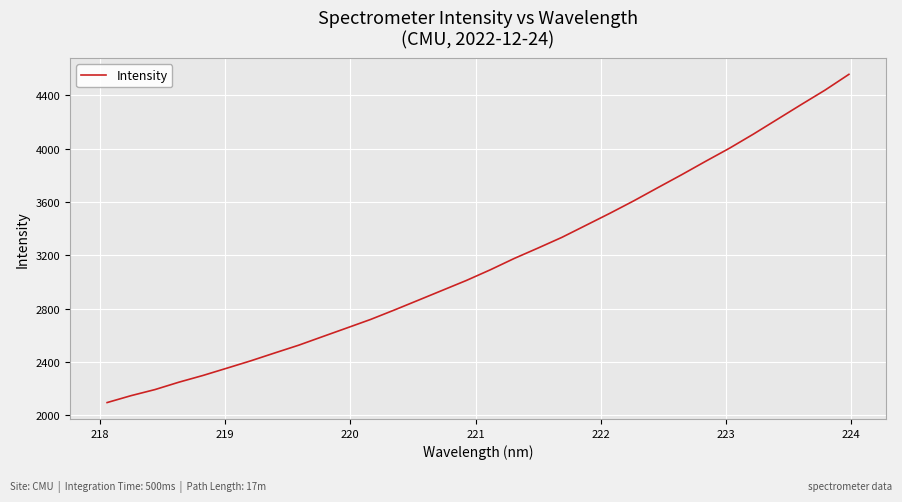

What is the smallest value displayed?

2096.6